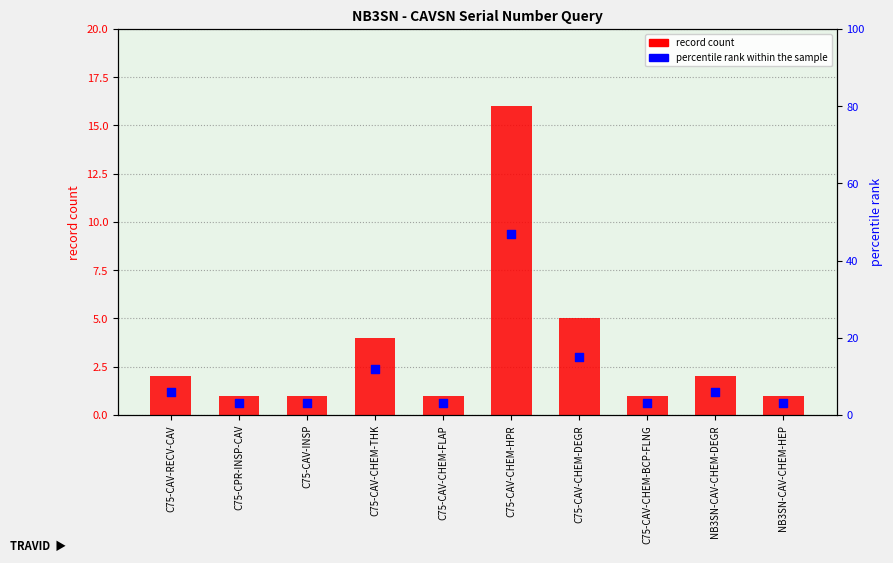

At how many categories does at least one series exceed 27?

1